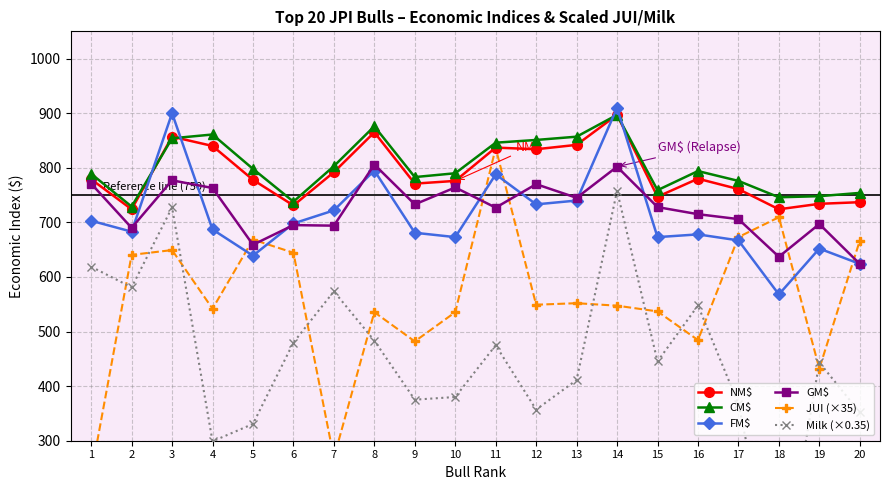

True or false: FM$ has more than 2 points higher than both neighbors.

True